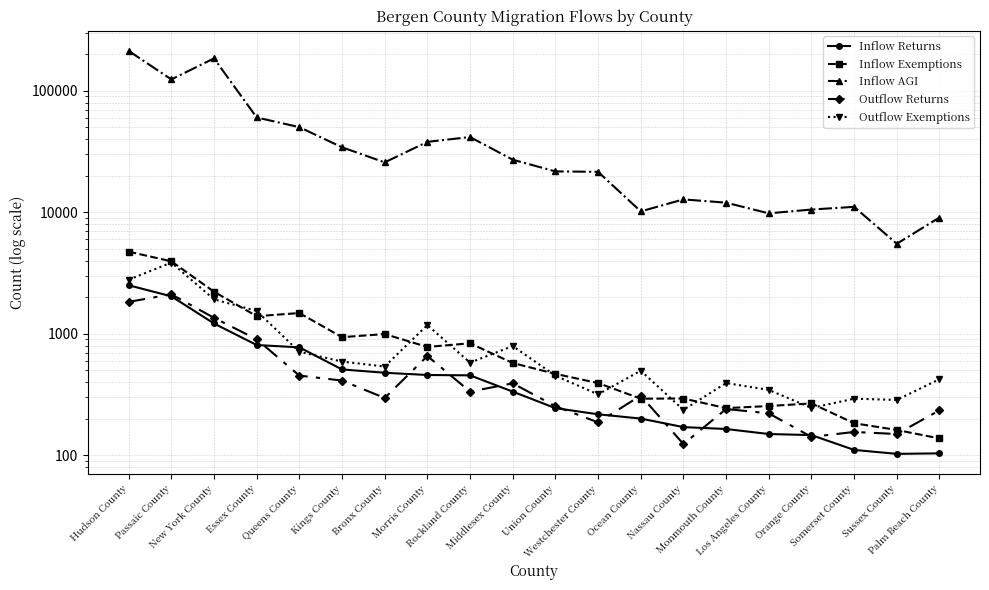

At which category is the sum across all series the highest?

Hudson County